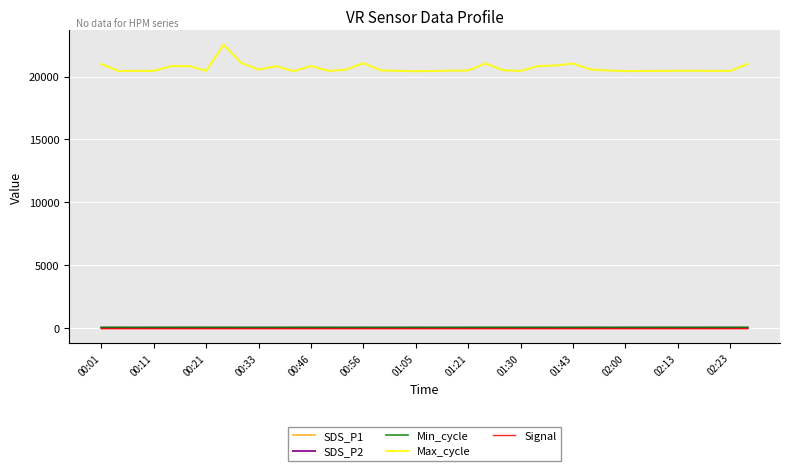

Which series has the largest range (max minus min)?

Max_cycle